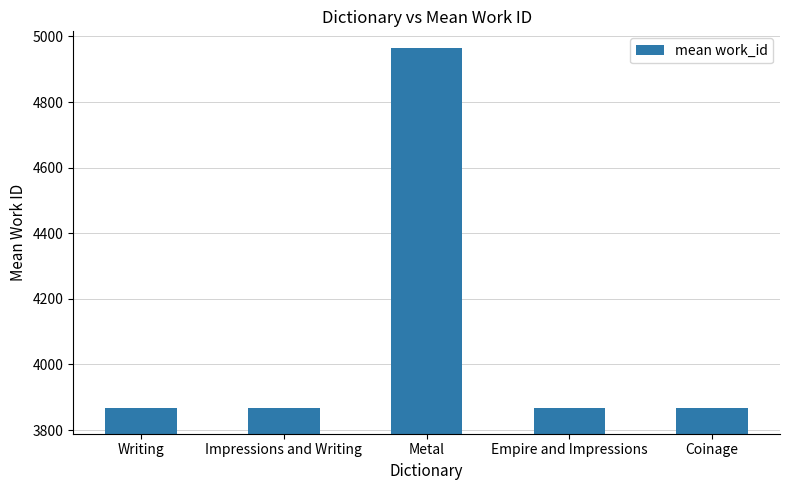

What is the ratio of the value at Metal to the value at Writing?

1.3